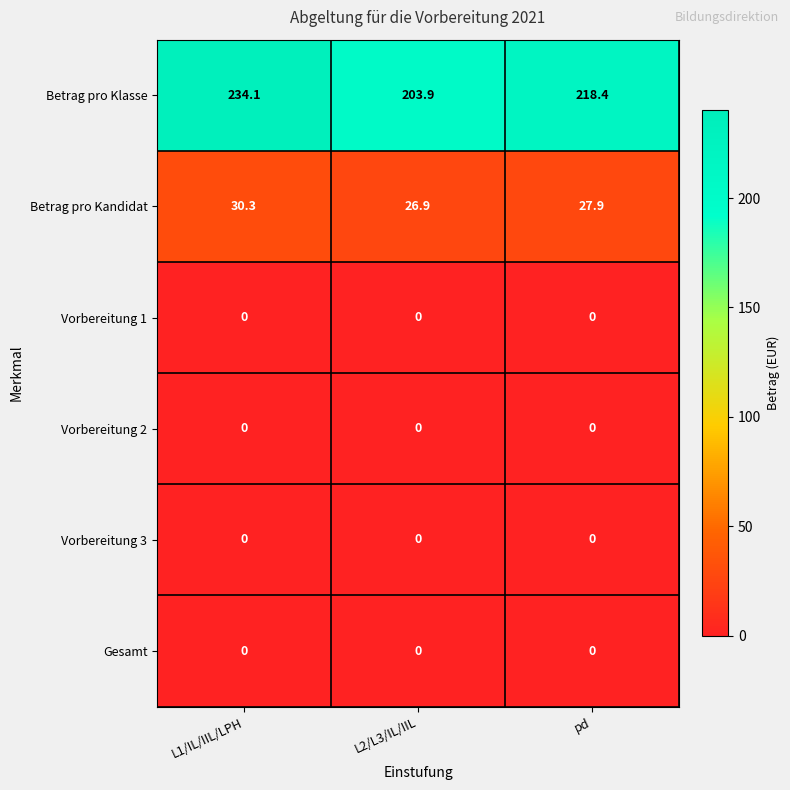

Reading left to right, transcribe all the data shown in this chart.

Betrag pro Klasse: L1/IL/IIL/LPH=234.1	L2/L3/IL/IIL=203.9	pd=218.4
Betrag pro Kandidat: L1/IL/IIL/LPH=30.3	L2/L3/IL/IIL=26.9	pd=27.9
Vorbereitung 1: L1/IL/IIL/LPH=0.0	L2/L3/IL/IIL=0.0	pd=0.0
Vorbereitung 2: L1/IL/IIL/LPH=0.0	L2/L3/IL/IIL=0.0	pd=0.0
Vorbereitung 3: L1/IL/IIL/LPH=0.0	L2/L3/IL/IIL=0.0	pd=0.0
Gesamt: L1/IL/IIL/LPH=0.0	L2/L3/IL/IIL=0.0	pd=0.0